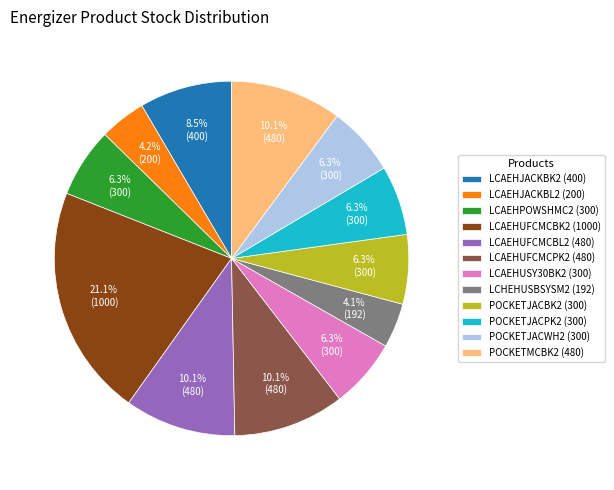

Between LCAEHUFCMCPK2 (480) and LCAEHPOWSHMC2 (300), which is larger?

LCAEHUFCMCPK2 (480)